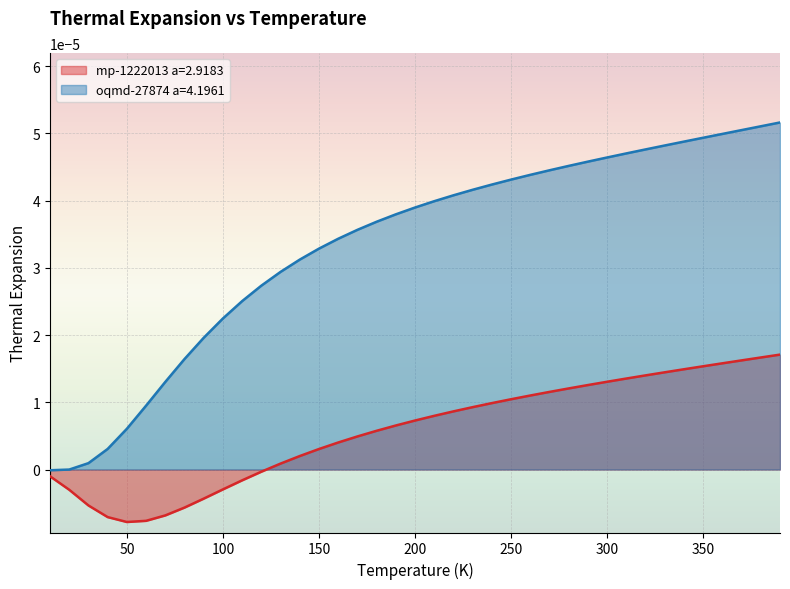

Between 150.0 and 220.0, which series saw the biggest shift?

oqmd-27874 a=4.1961